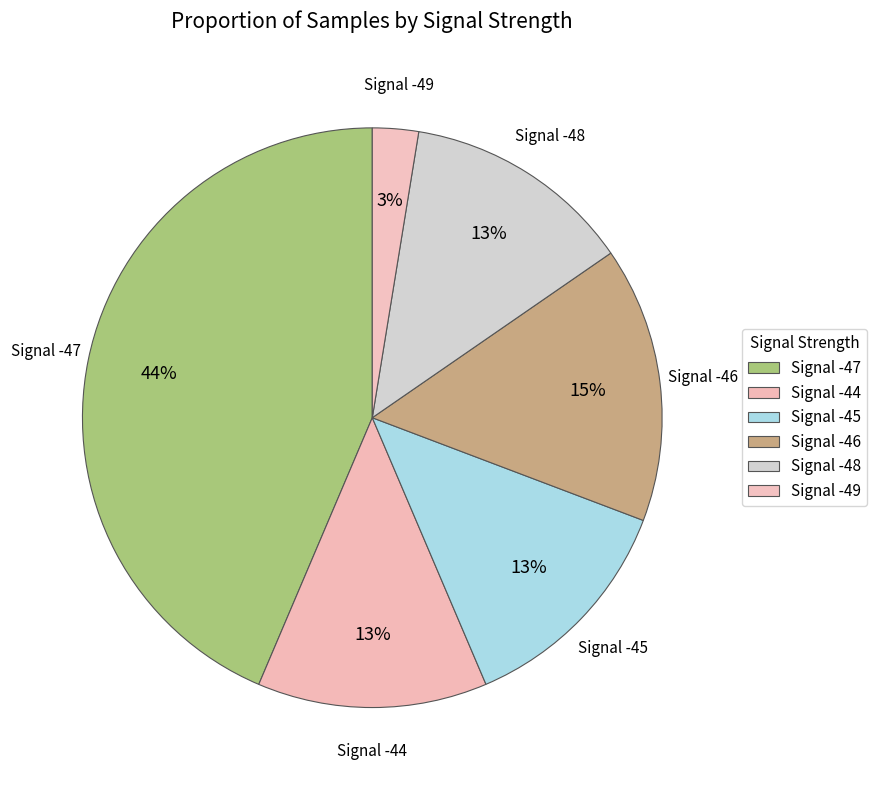

Is there a majority slice in this chart?

No